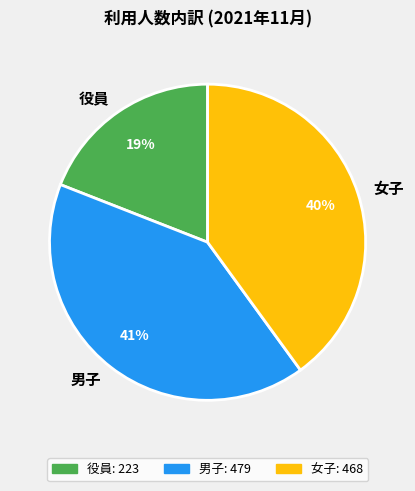

The 男子 slice represents 55% of the pie. True or false?

False